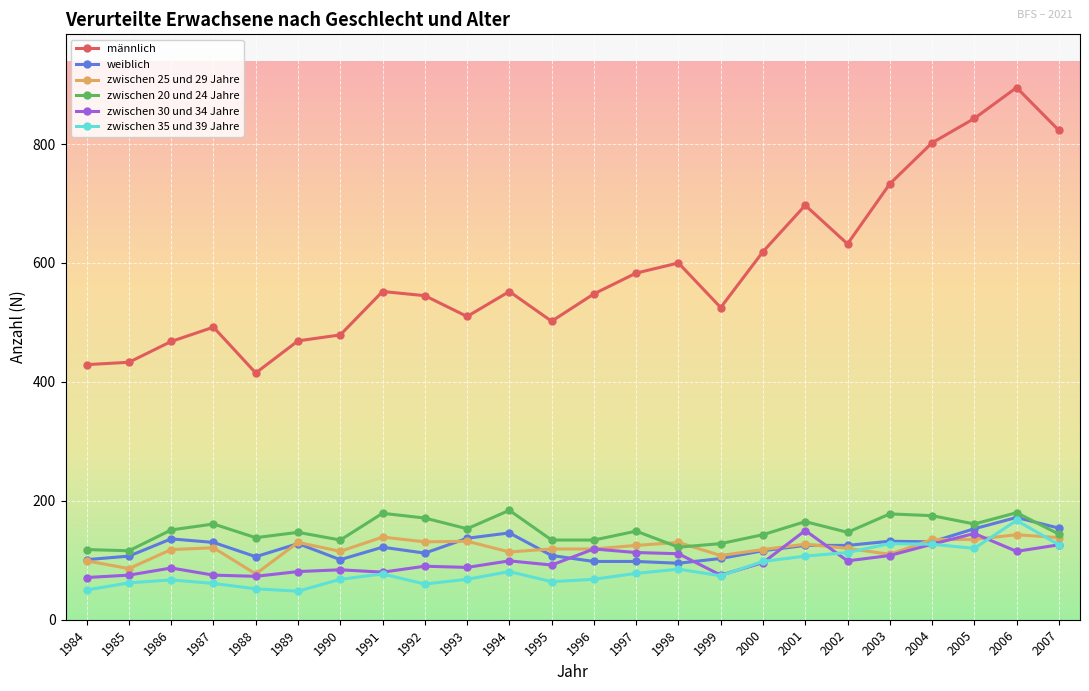

What is the approximate value of männlich at 2005, to the nearest 50?

850